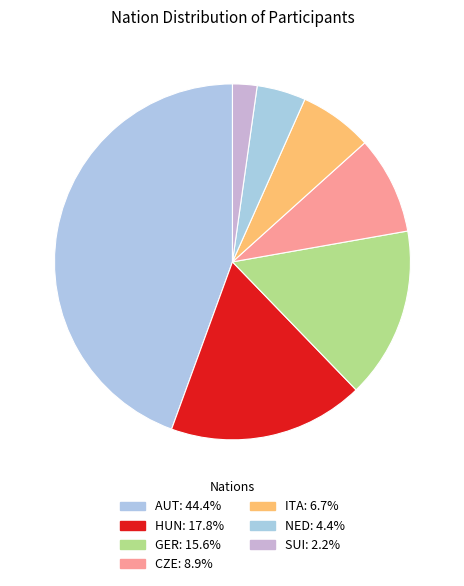

The CZE slice represents 1% of the pie. True or false?

False